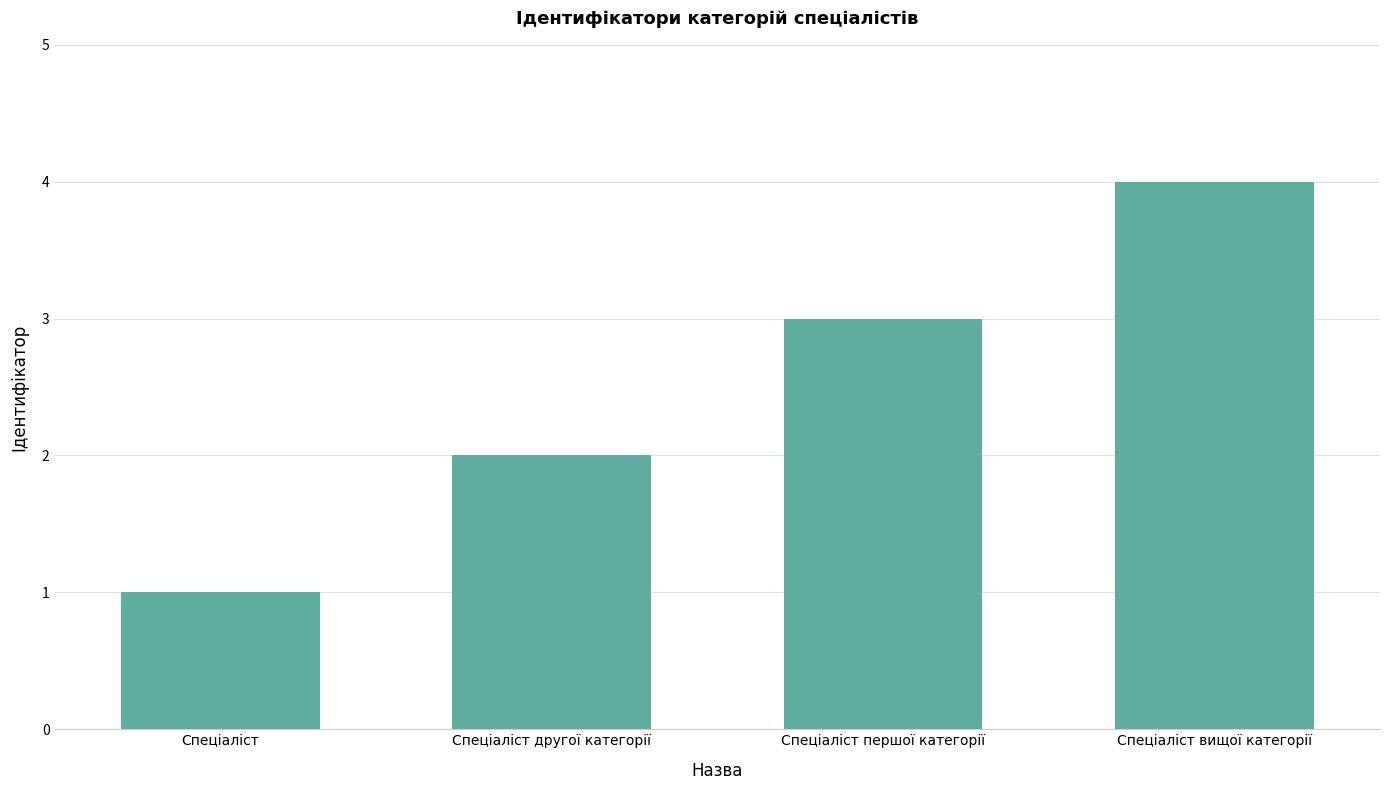

What is the sum of the values at Спеціаліст вищої категорії and Спеціаліст першої категорії?

7